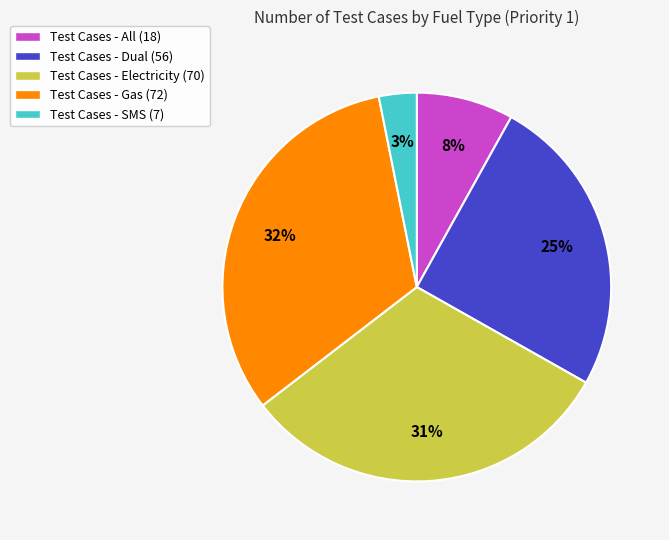

To the nearest percent, what is the difference between the largest and smallest slice percentages?

29%